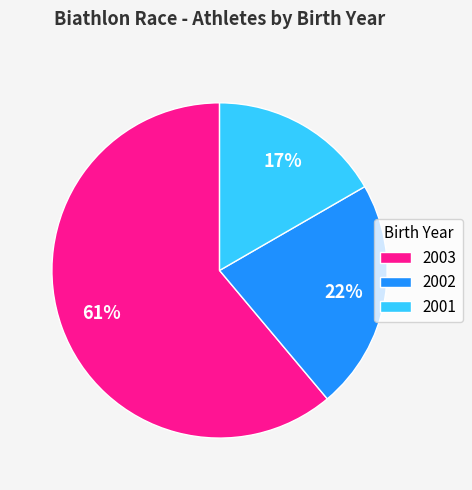

To the nearest percent, what is the combined percentage of 2002 and 2001?

39%